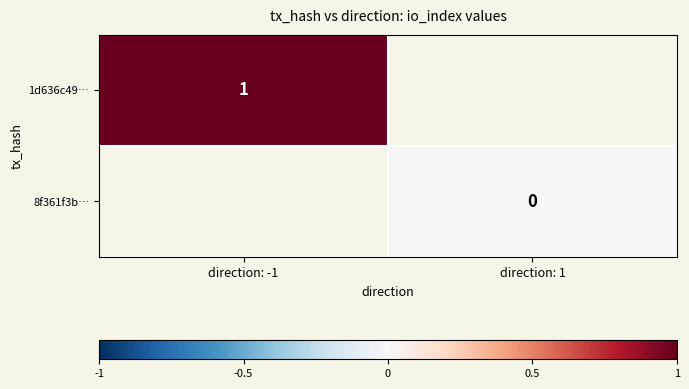

Rank the categories by 8f361f3b… value from highest to lowest.

direction: -1, direction: 1